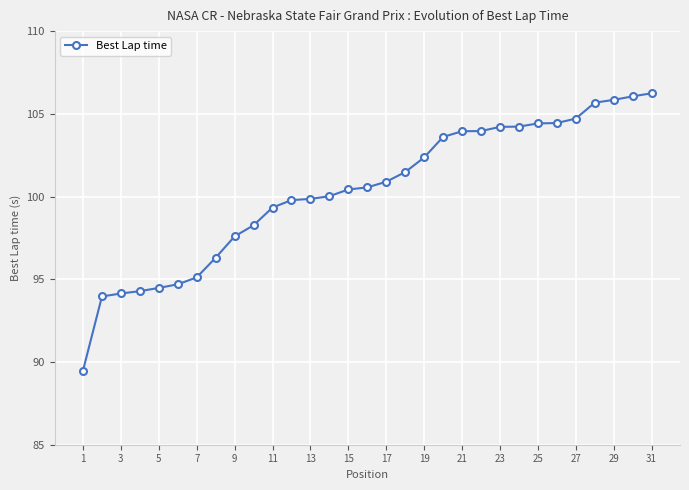

What is the difference between the second highest and second lowest values?

12.1